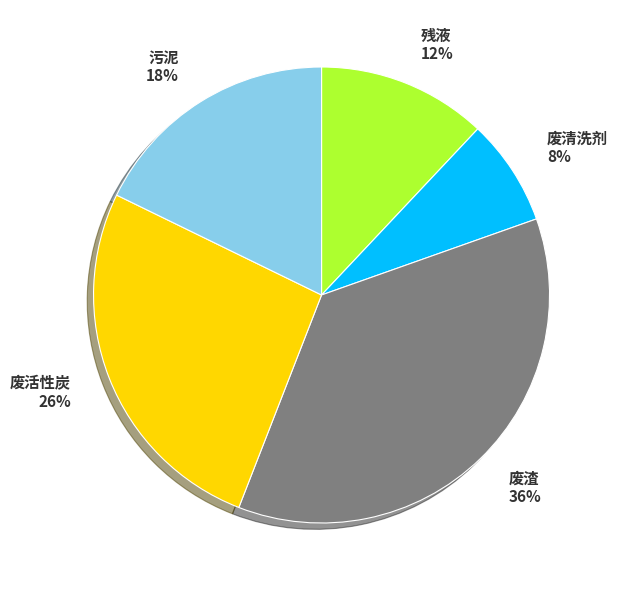

The 污泥 slice represents 18% of the pie. True or false?

True